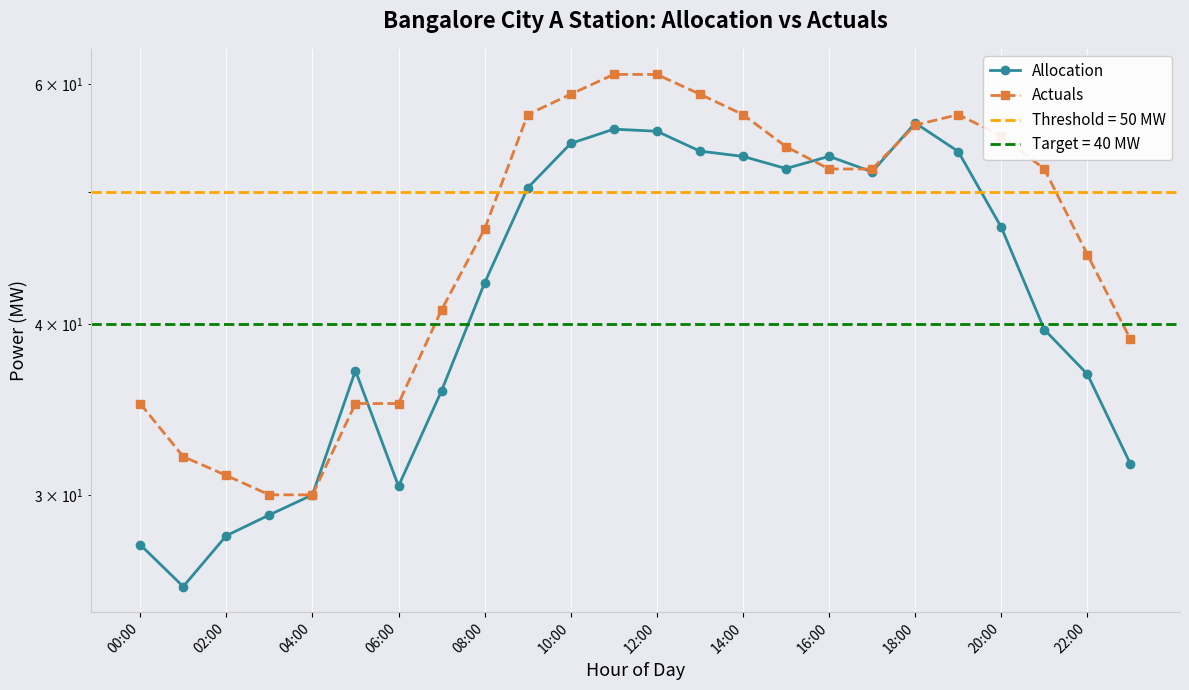

How many distinct data groups are displayed?

2